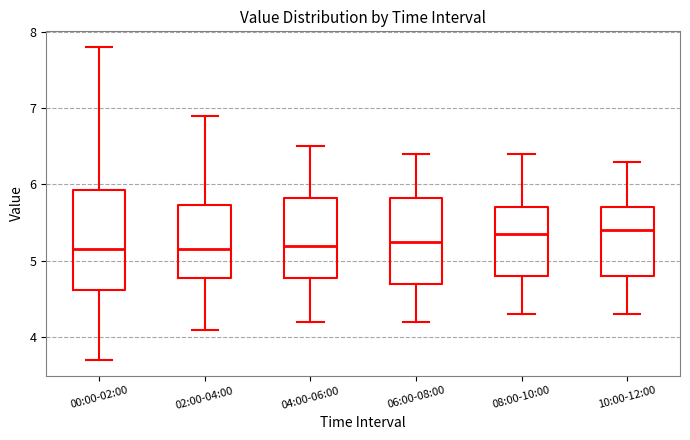

Where does the lower whisker of the box for 10:00-12:00 end on the y-axis? The values are not printed on the chart, so give them approximately, as read against the axis.

4.3